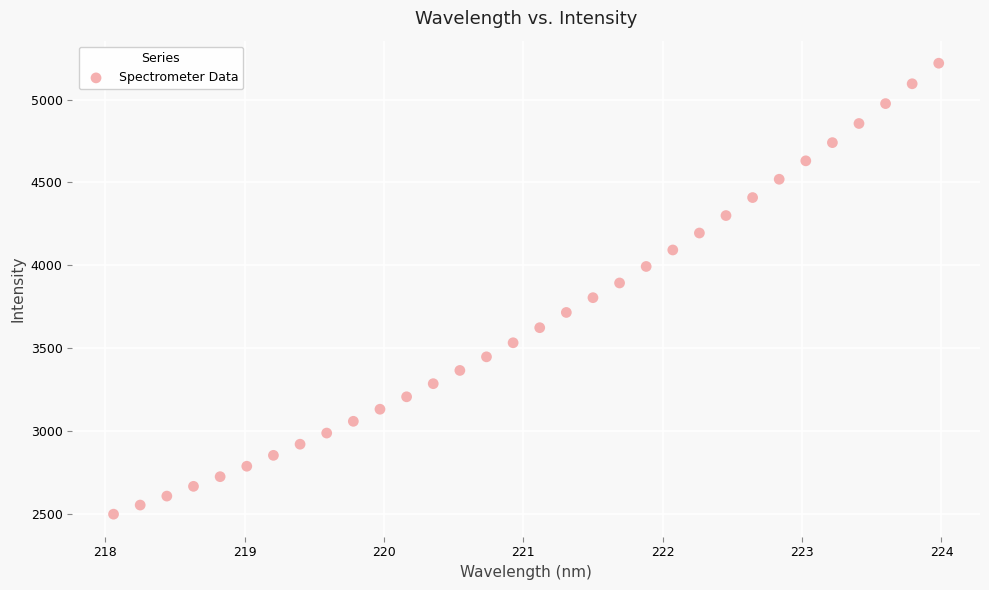

What is the range of Y values (max minus min)?

2723.4